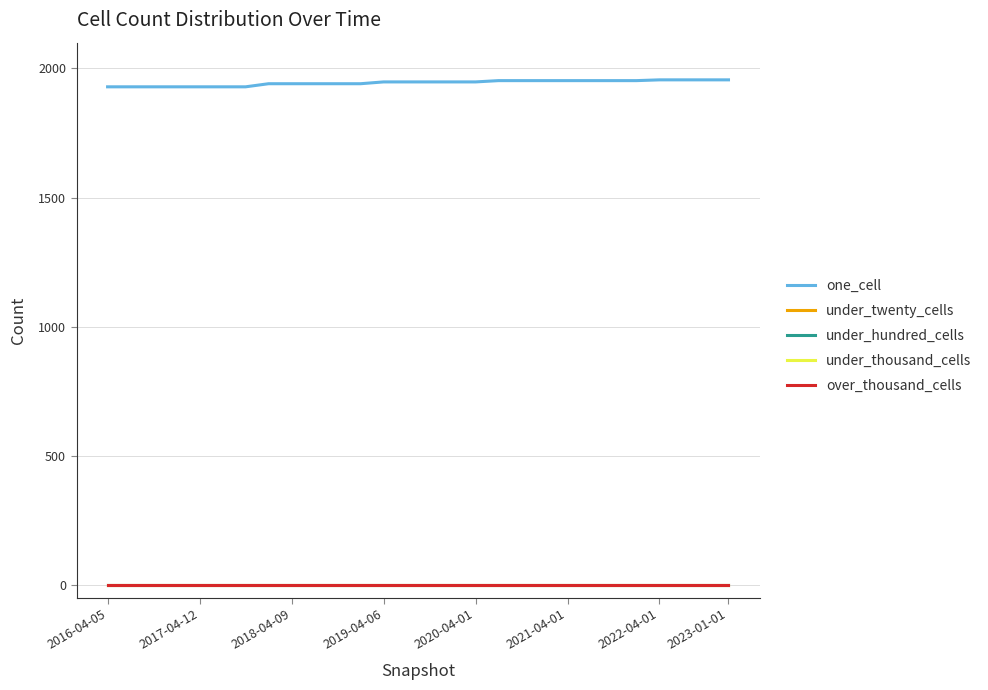

Is this an area chart (filled region under the line)?

No